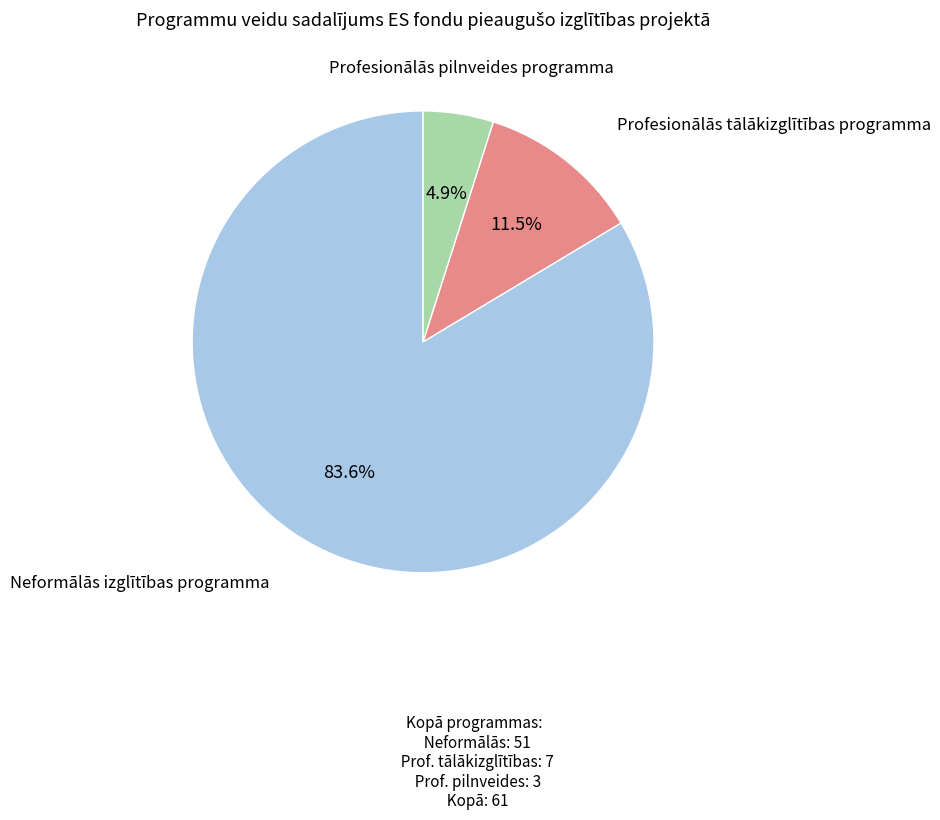

Is there any slice that represents more than half of the pie?

Yes